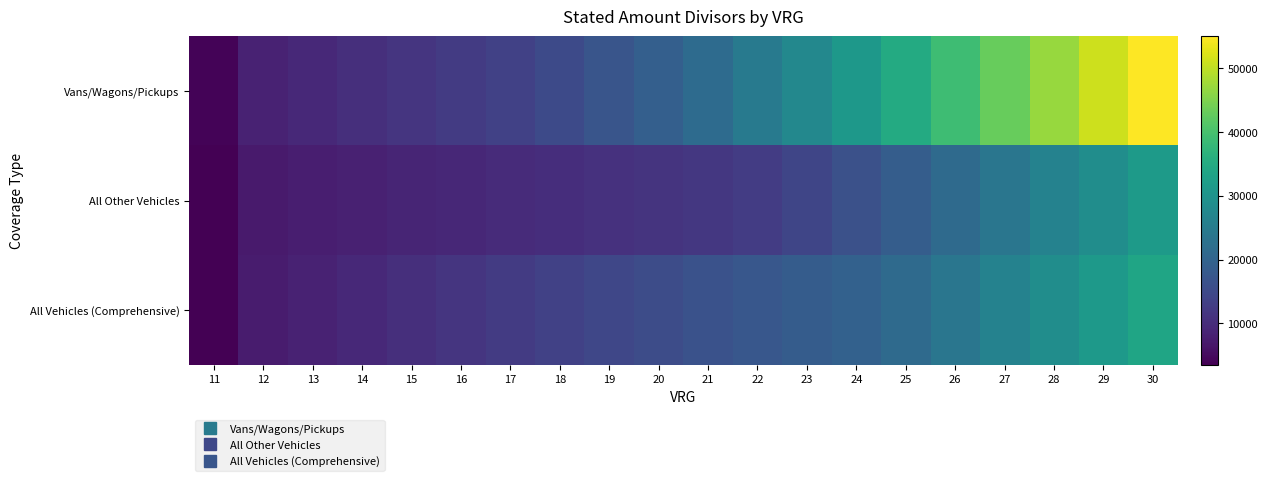

Reading left to right, transcribe all the data shown in this chart.

Vans/Wagons/Pickups: 11=4000	12=8500	13=9500	14=10500	15=11500	16=12500	17=13500	18=15000	19=17000	20=19000	21=21500	22=24500	23=27500	24=31000	25=35000	26=39000	27=43000	28=47000	29=51000	30=55000
All Other Vehicles: 11=3500	12=7250	13=7750	14=8250	15=8750	16=9250	17=9750	18=10250	19=10750	20=11250	21=11750	22=12750	23=14250	24=16250	25=18750	26=21250	27=23750	28=26250	29=28750	30=31500
All Vehicles (Comprehensive): 11=3500	12=7500	13=8500	14=9500	15=10500	16=11500	17=12500	18=13500	19=14500	20=15500	21=16500	22=17500	23=18500	24=19500	25=21250	26=23750	27=26250	28=28750	29=31250	30=33750